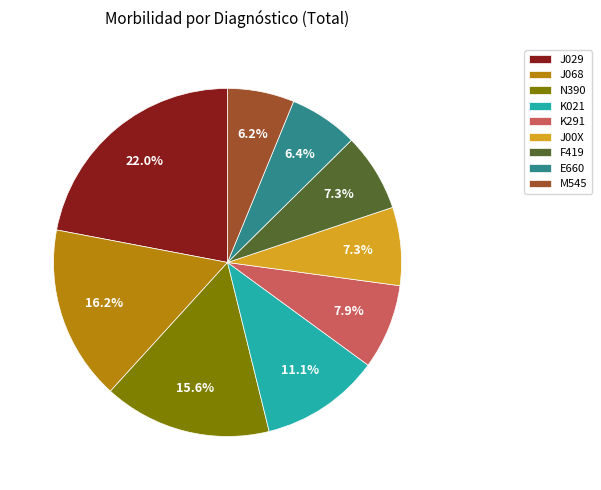

How much of the chart is everything except J029?

78.0%